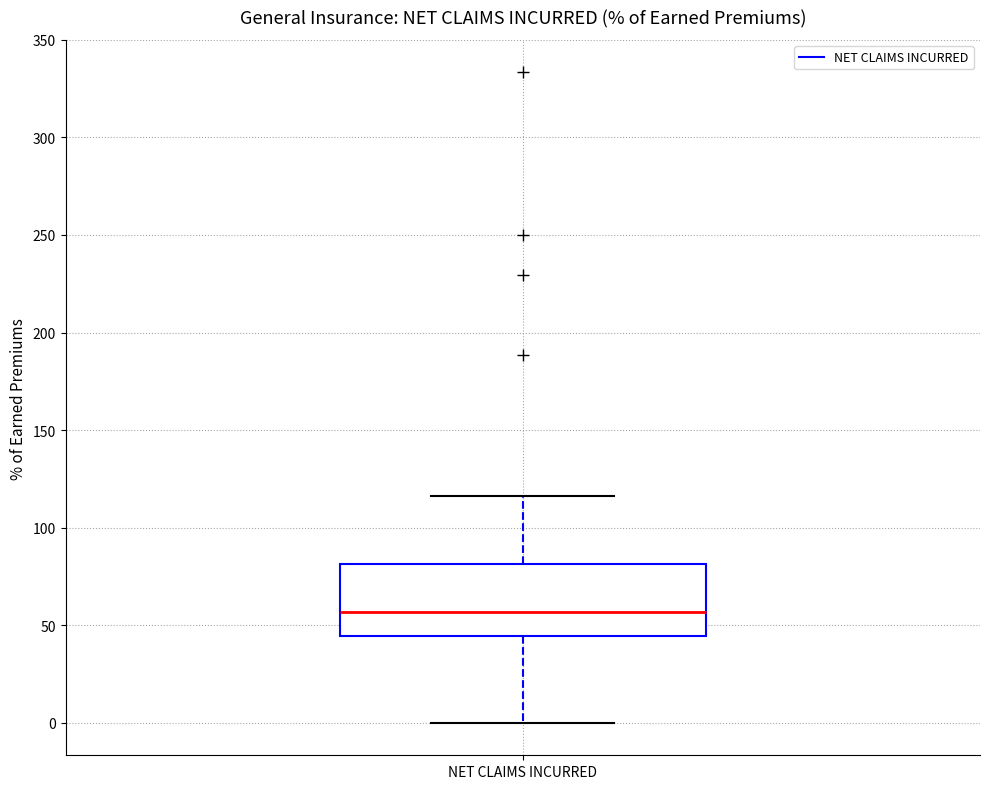

Transcribe this box plot: give where the median line is, the range the box spans, and where the two whiskers end, as read against the y-axis. The values are not printed on the chart, so give them approximately, as read against the axis.

median 55, box 45 to 80, whiskers 0 to 115